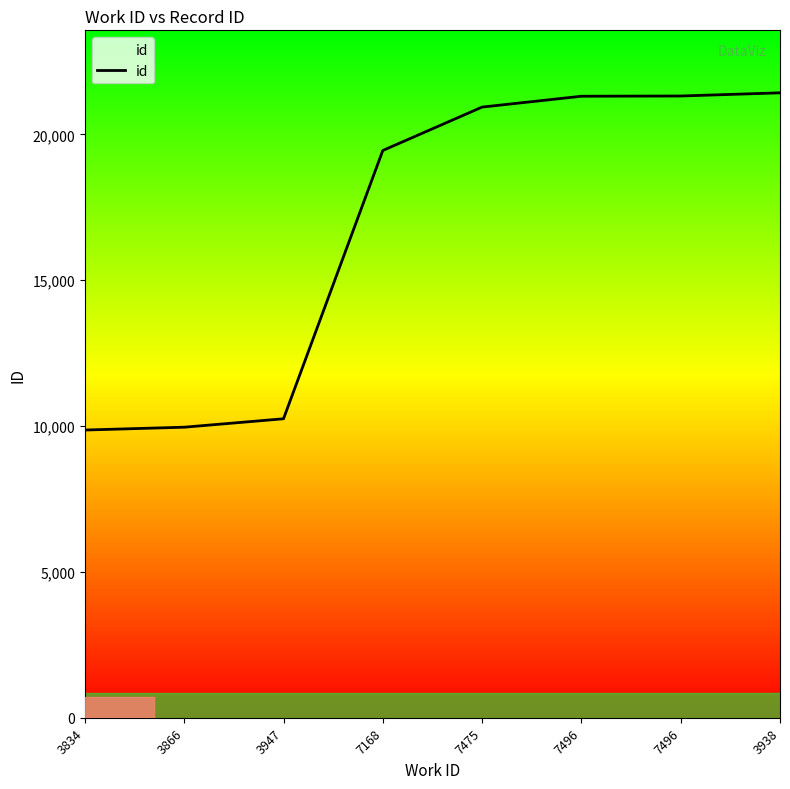

What is the difference between the maximum and minimum values?

11563